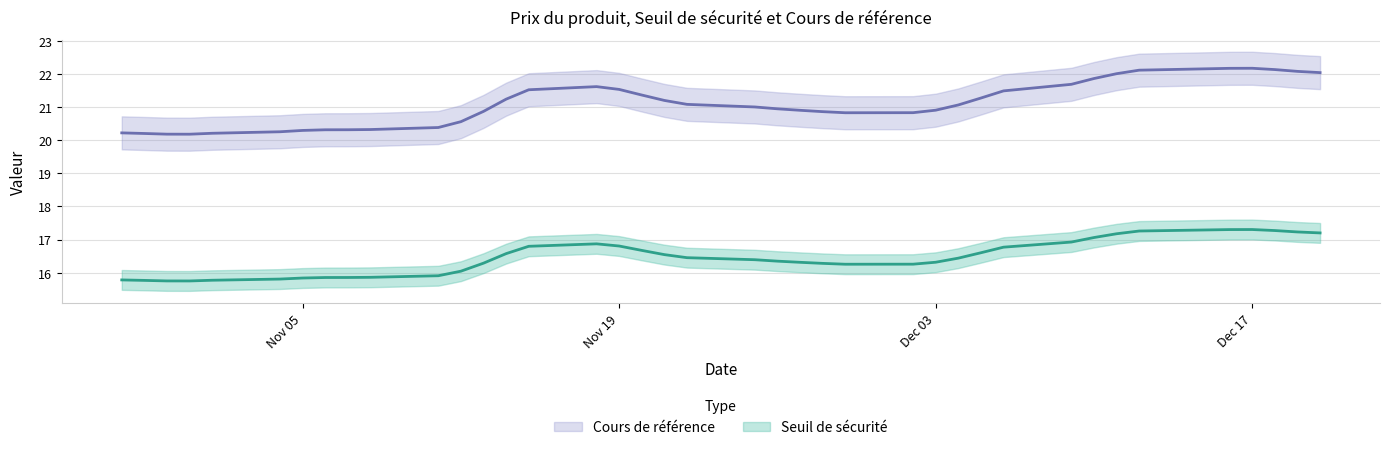

Which series has the largest total across all categories?

Cours de référence